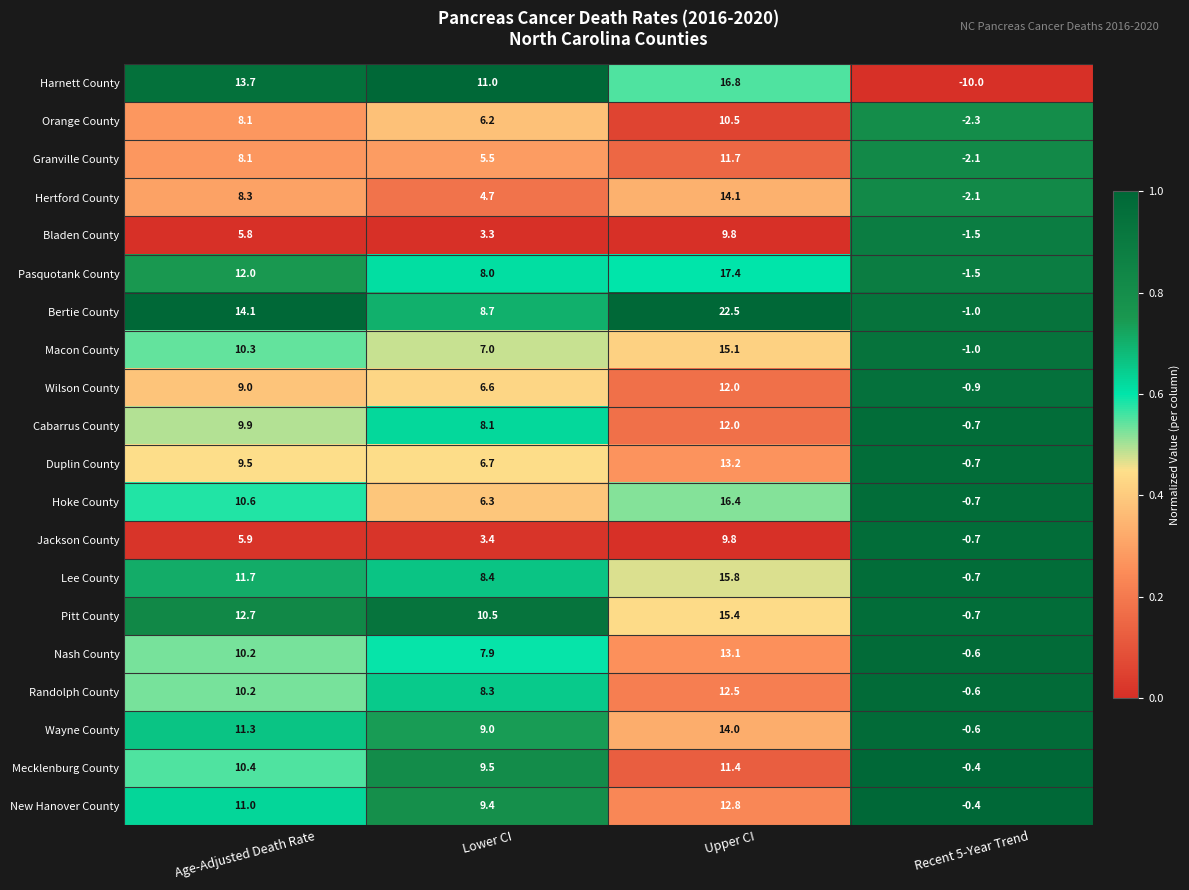

Rank the series at Lower CI from highest to lowest value.

Harnett County, Pitt County, Mecklenburg County, New Hanover County, Wayne County, Bertie County, Lee County, Randolph County, Cabarrus County, Pasquotank County, Nash County, Macon County, Duplin County, Wilson County, Hoke County, Orange County, Granville County, Hertford County, Jackson County, Bladen County